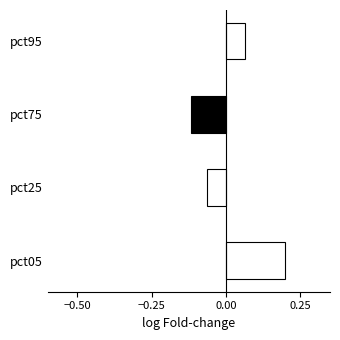

What is the sum of the values at pct05 and pct95?

0.3